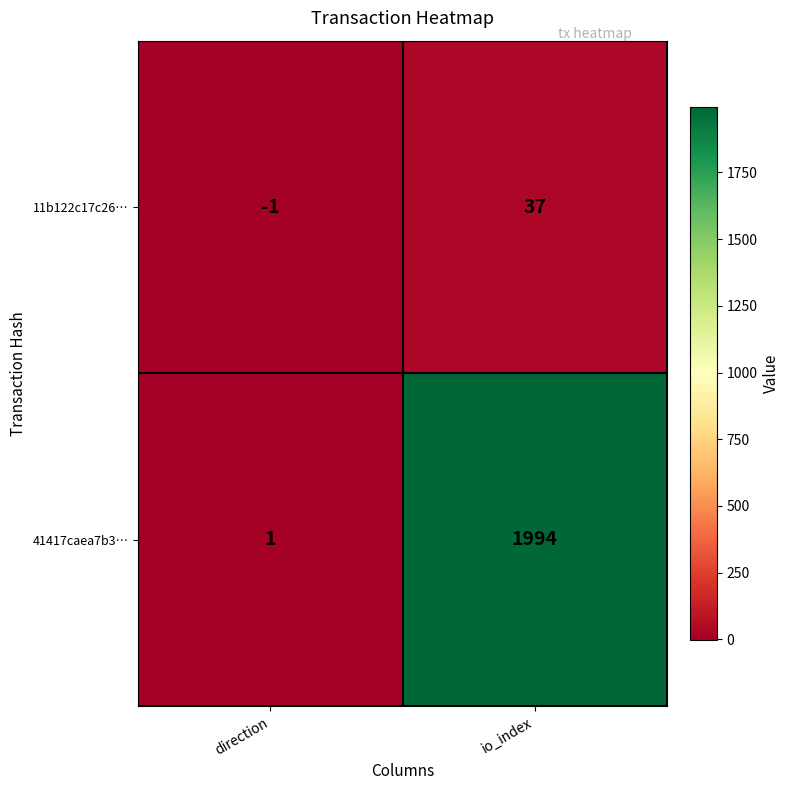

At how many categories does at least one series exceed 528?

1